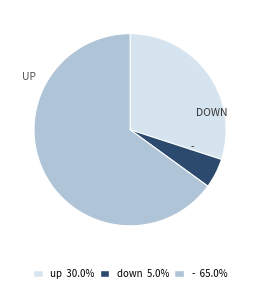

Is there any slice that represents more than half of the pie?

Yes